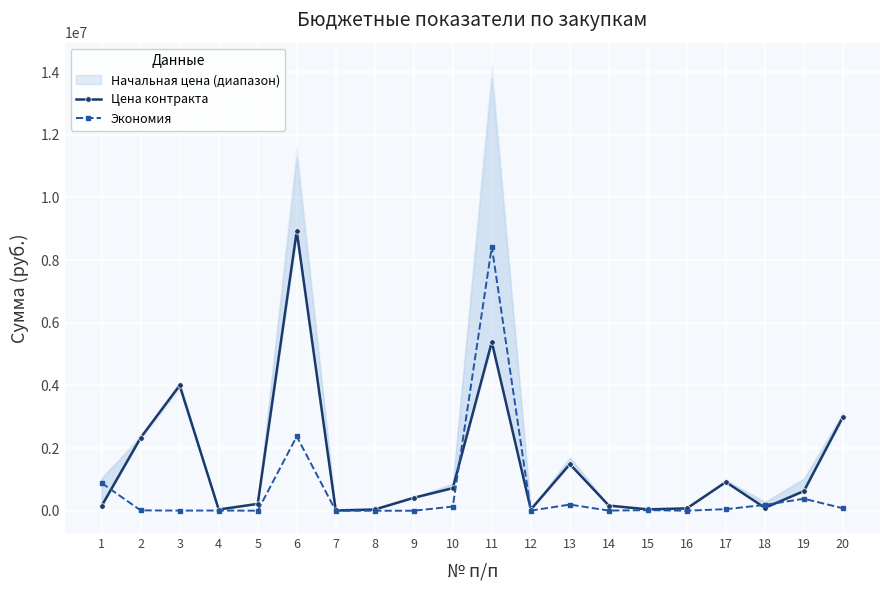

At which label does Экономия first exceed 18557?

1